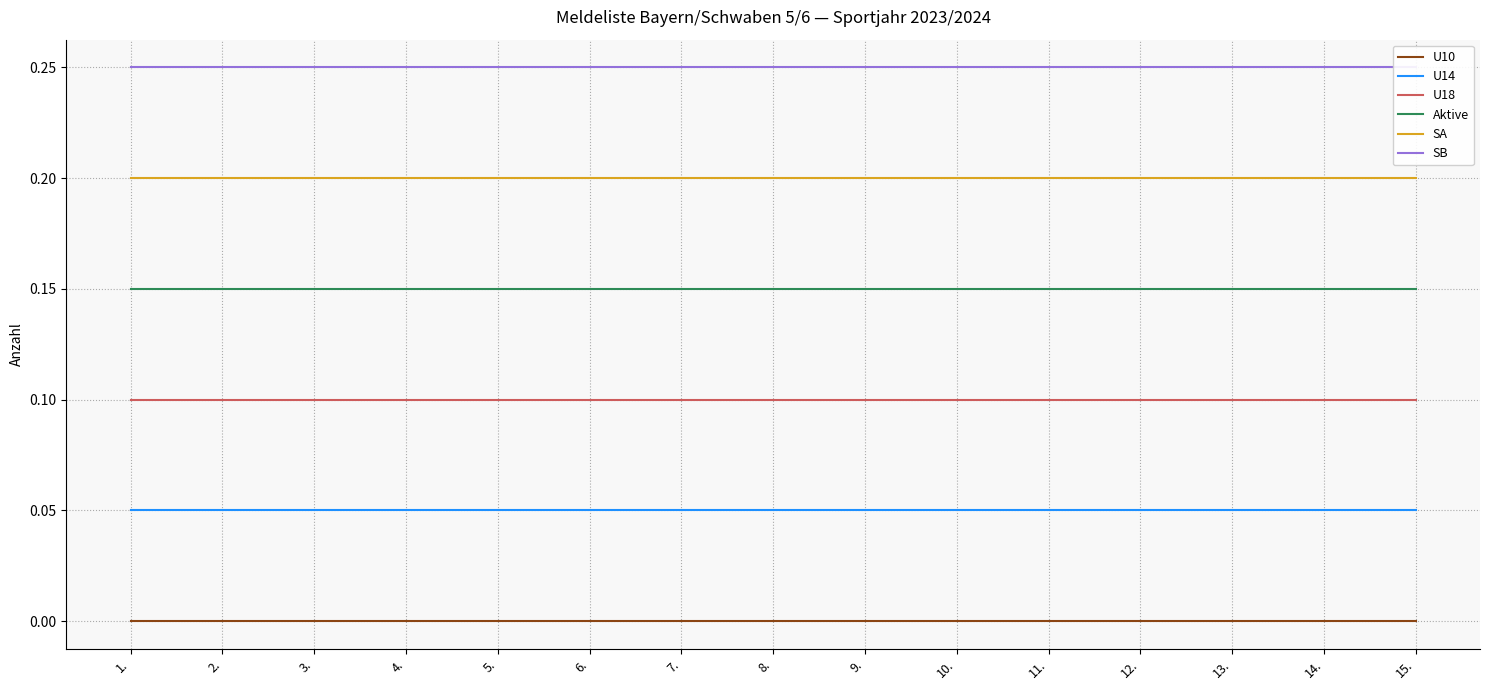

What are all the series names shown in the legend?

U10, U14, U18, Aktive, SA, SB